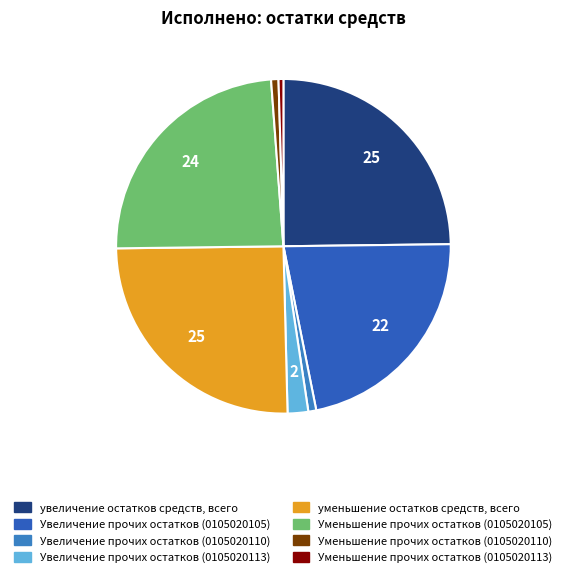

How much of the chart is everything except увеличение остатков средств, всего?

75.2%